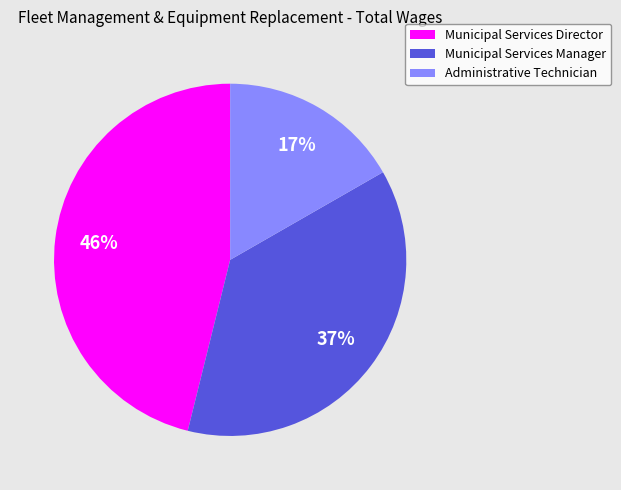

The Administrative Technician slice represents 17% of the pie. True or false?

True